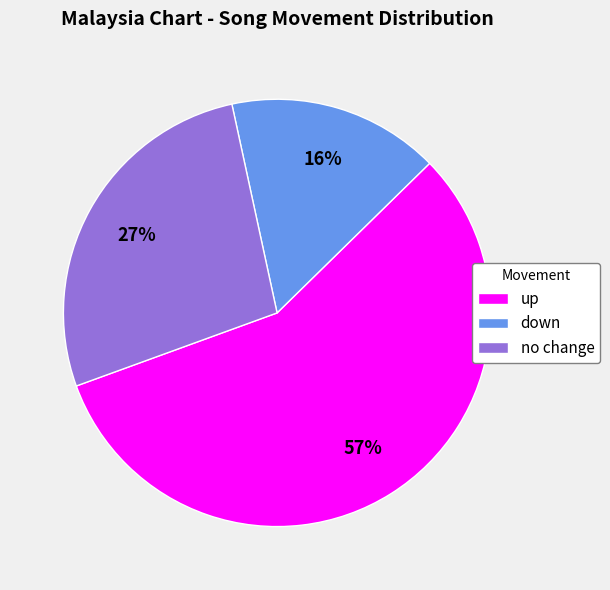

Count the number of slices in the pie.

3